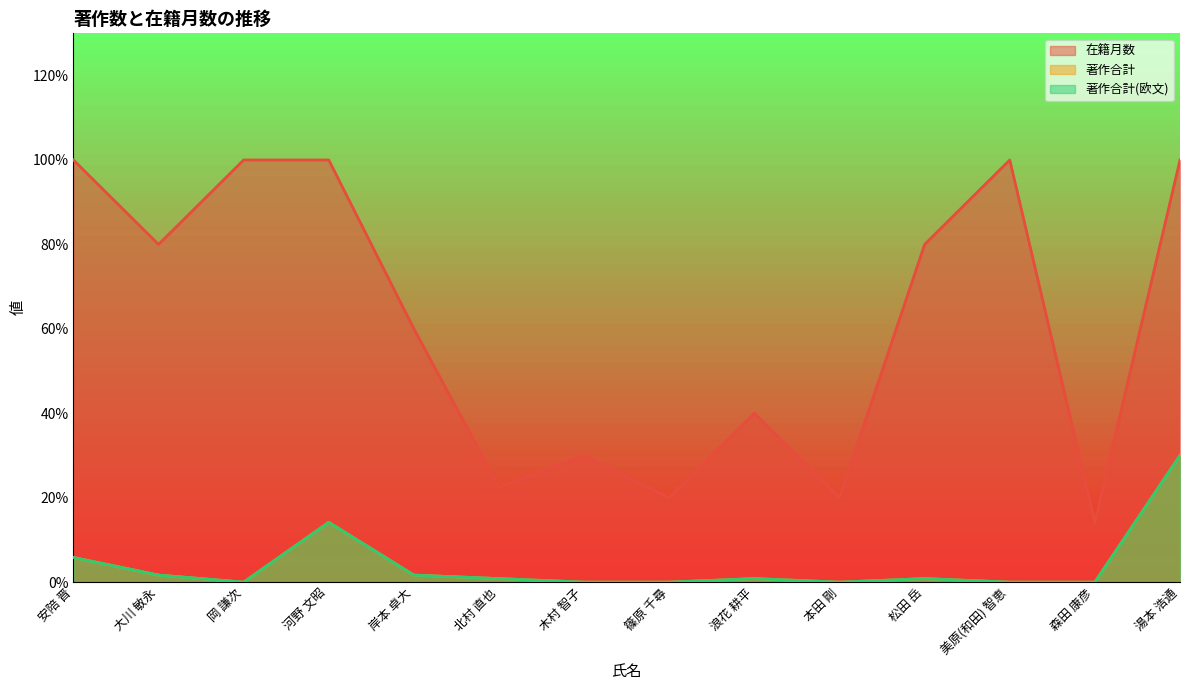

True or false: 著作合計(欧文) and 在籍月数 cross at least once.

False